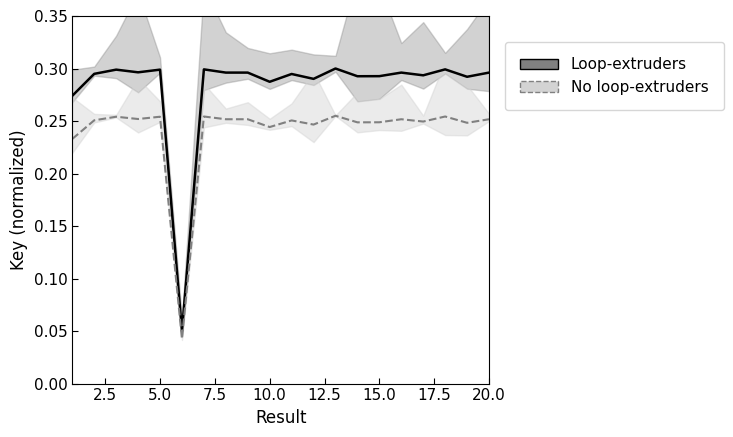

True or false: Loop-extruders has more than 0 points higher than both neighbors.

True